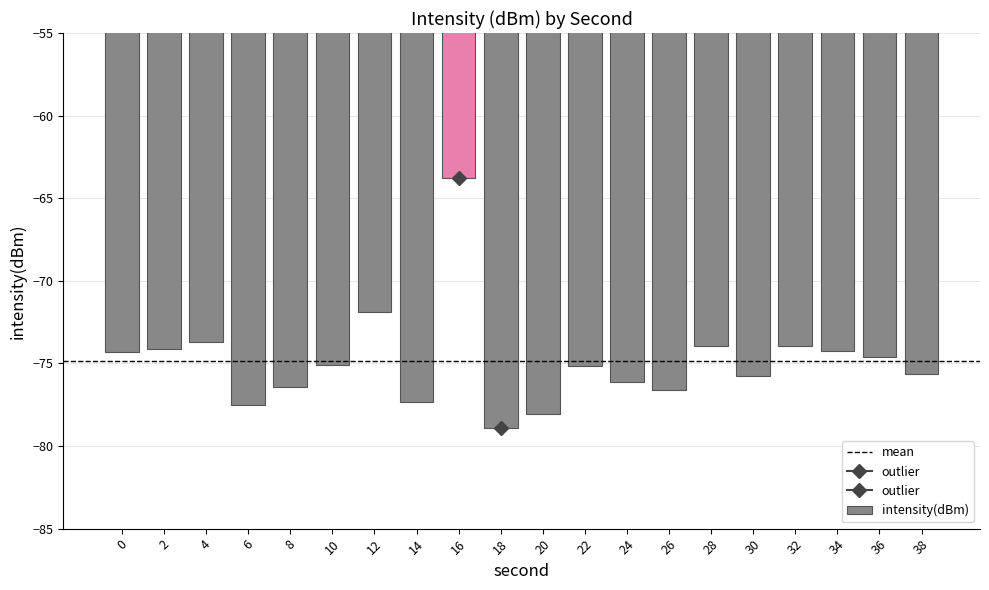

What is the value of the 10th bar from the left?

-78.9